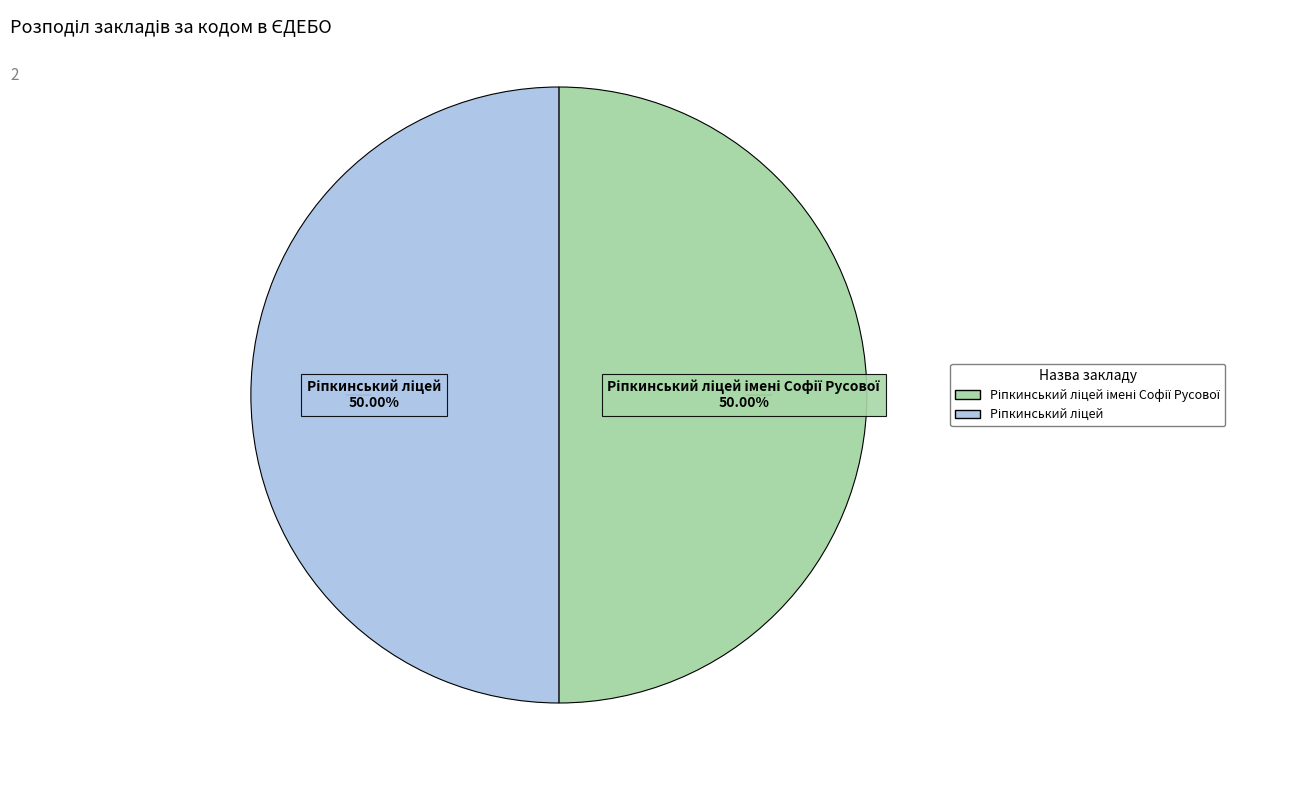

How many segments does this pie chart have?

2